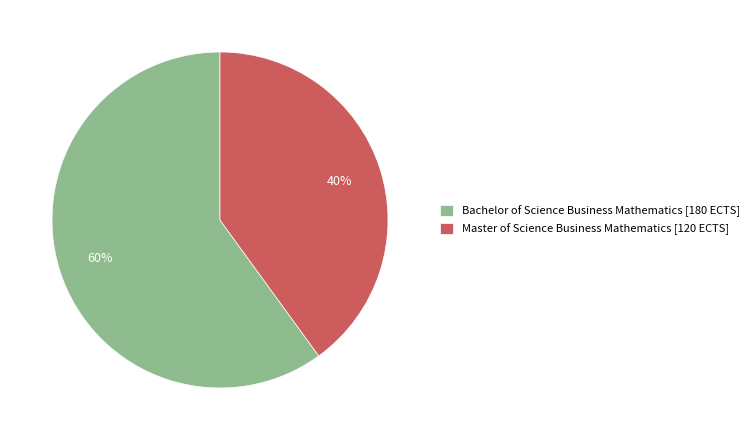

Combined, do Master of Science Business Mathematics and Bachelor of Science Business Mathematics account for over 50%?

Yes